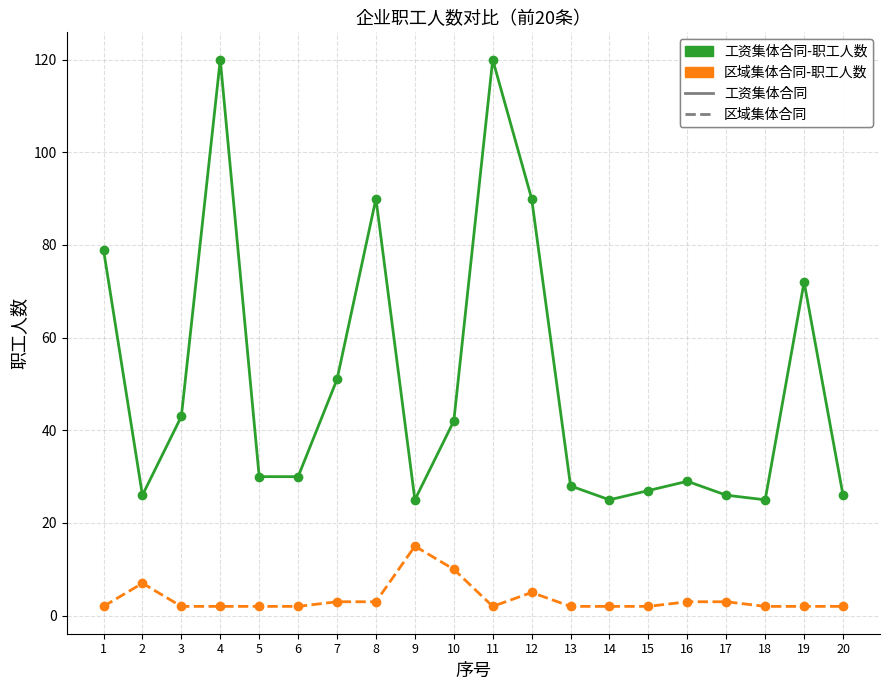

True or false: 区域集体合同-职工人数 and 工资集体合同-职工人数 cross at least once.

False